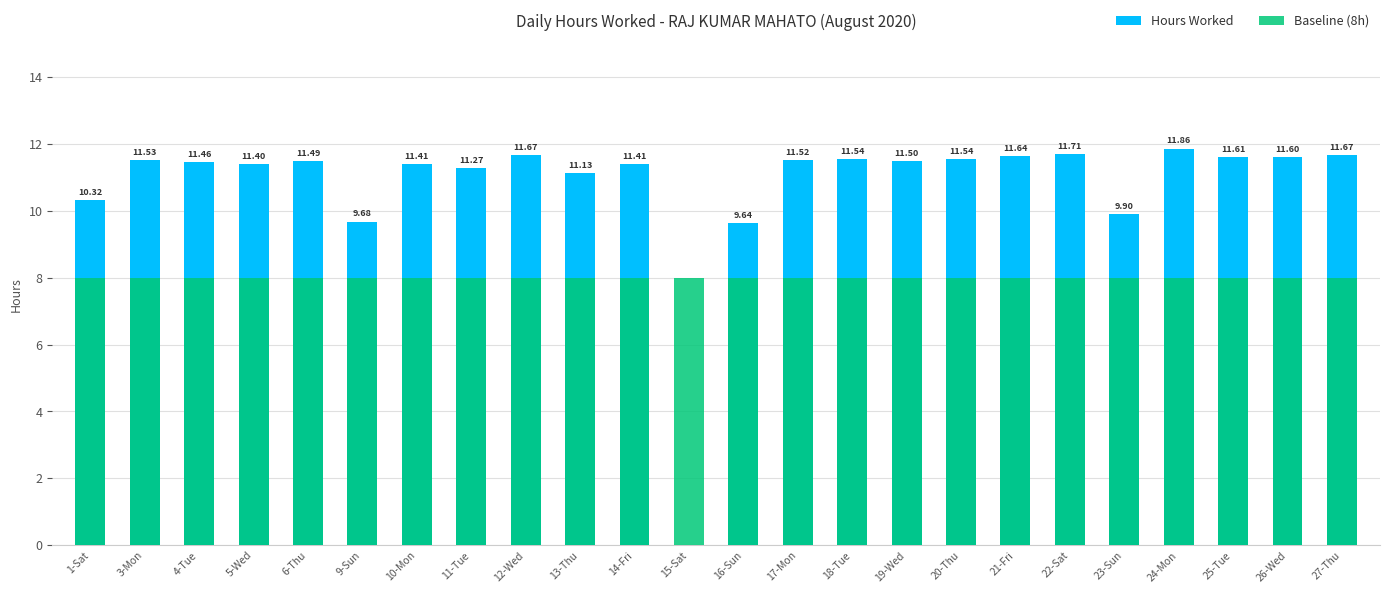

Is the value of Baseline (8h) at 26-Wed greater than the value of Hours Worked at 12-Wed?

No